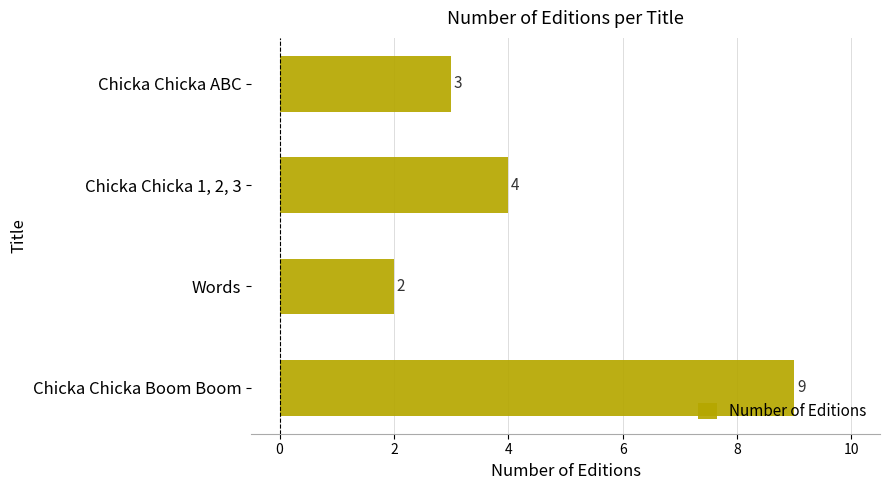

Count the values in the range 3 to 9.

3